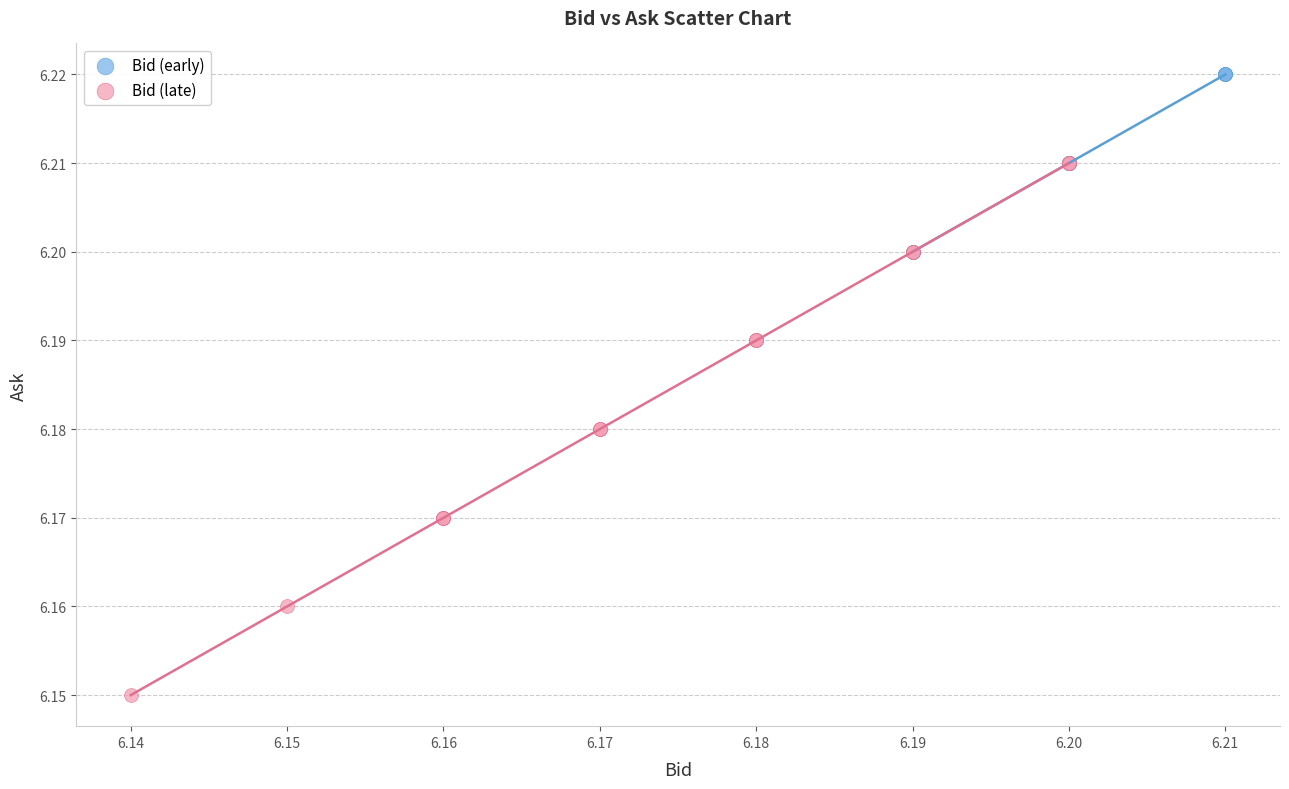

What are all the series names shown in the legend?

Bid (early), Bid (late)